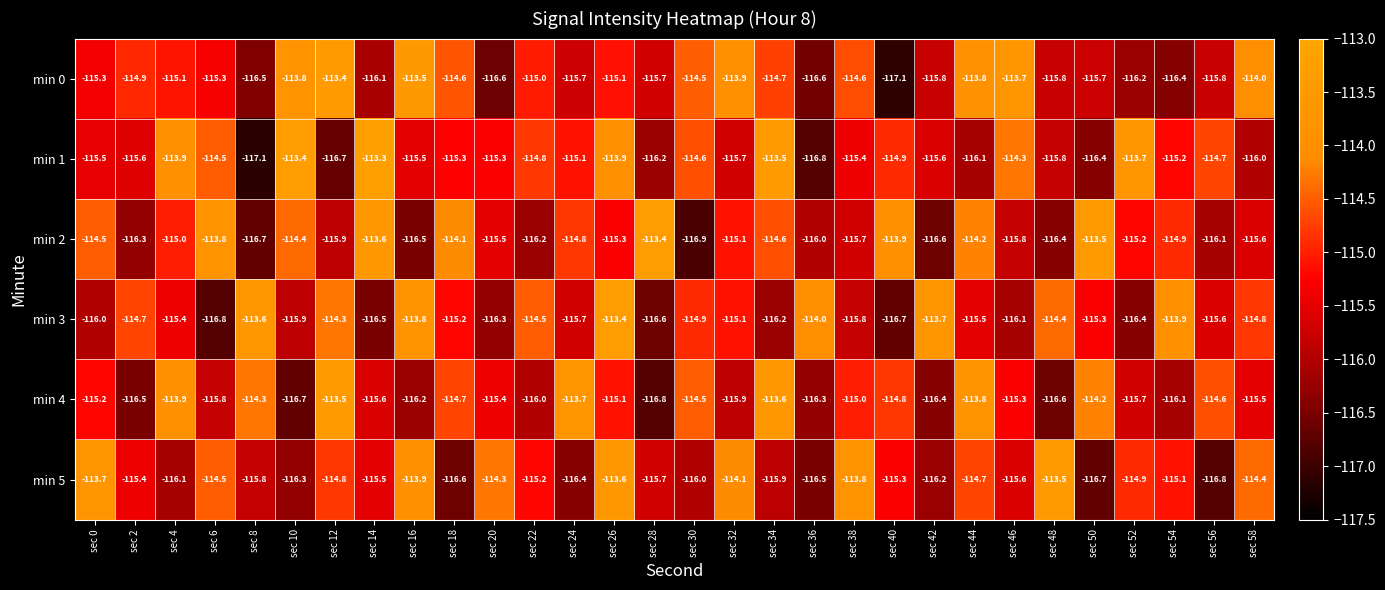

Rank the series at sec 50 from lowest to highest value.

min 5, min 1, min 0, min 3, min 4, min 2